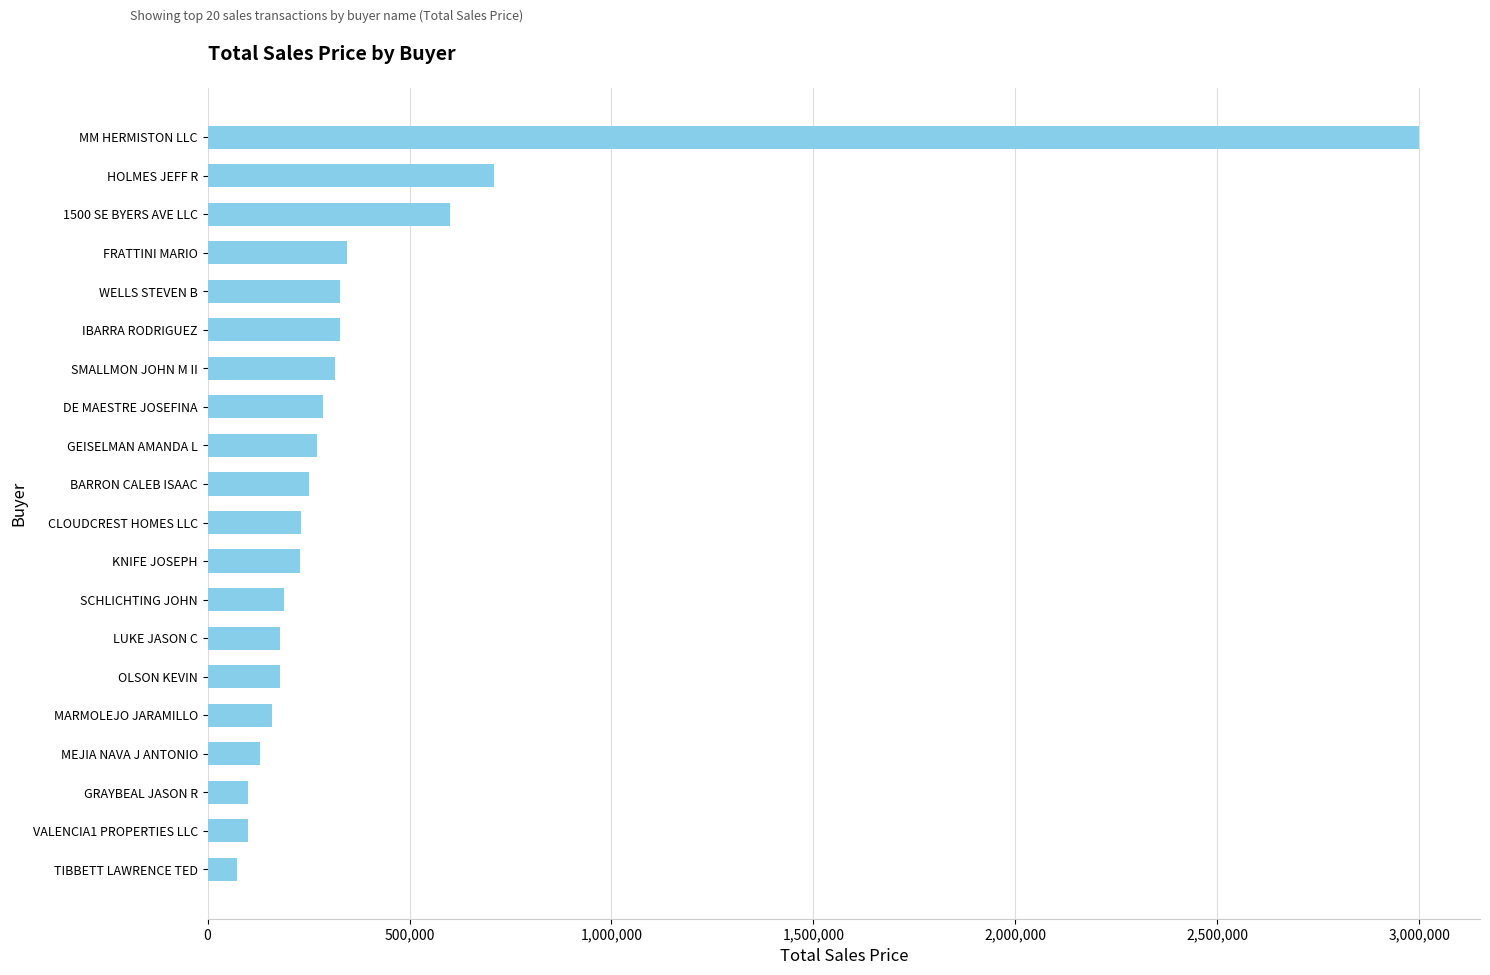

Is it true that the value at HOLMES JEFF R is 710000?

True